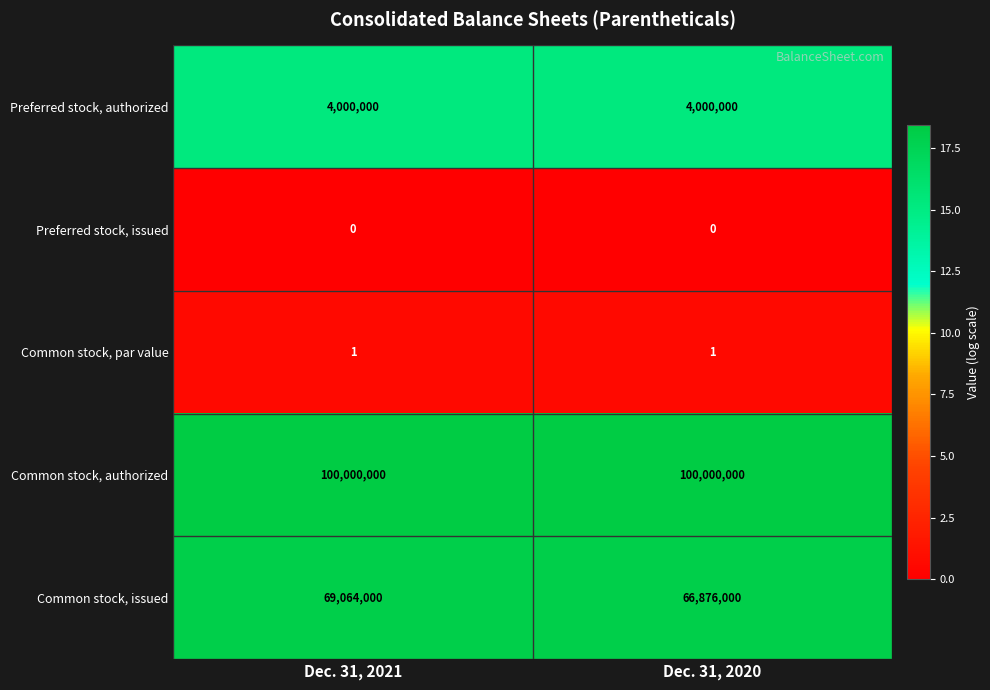

What is the maximum value shown in the chart?

100000000